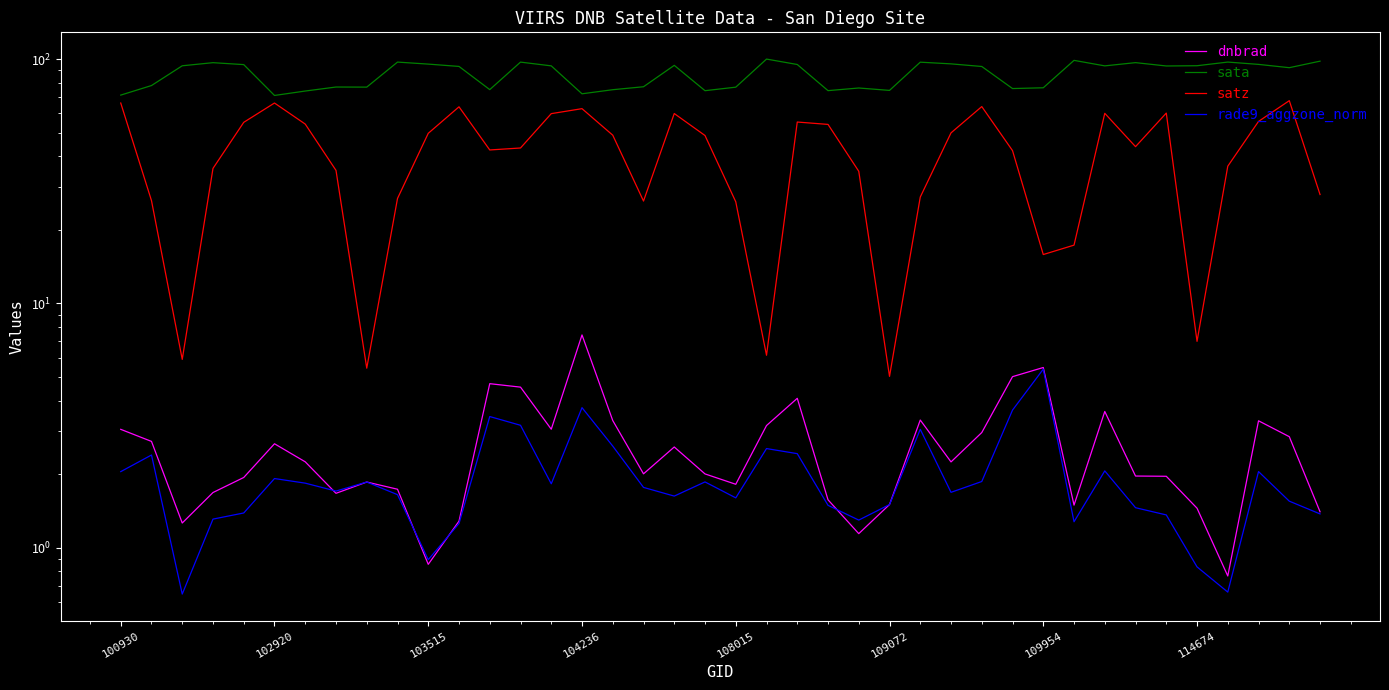

How many lines are shown in the chart?

4